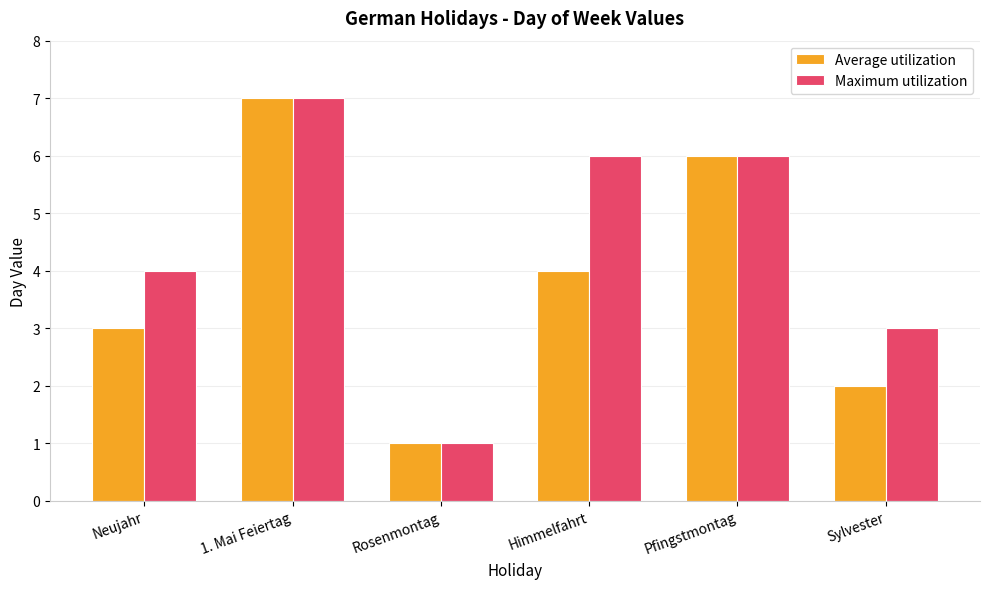

Between Rosenmontag and Himmelfahrt, which series saw the biggest shift?

Maximum utilization